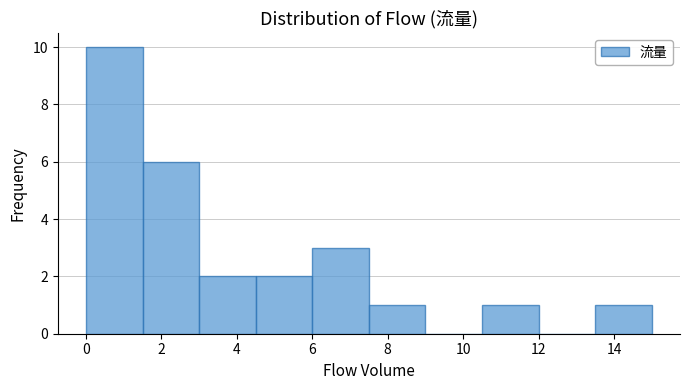

What is the height of the bar covering 0.0 to 1.5 on the x-axis? Neither the bar edges nor the heights are printed on the chart, so give them approximately, as read against the axes.

10